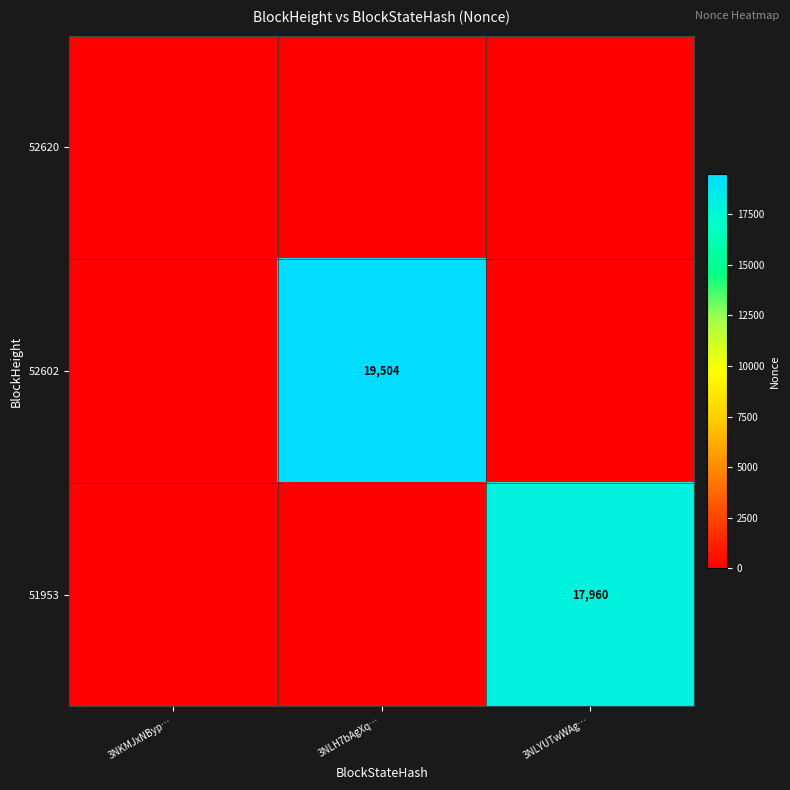

What is the greatest value displayed?

19504